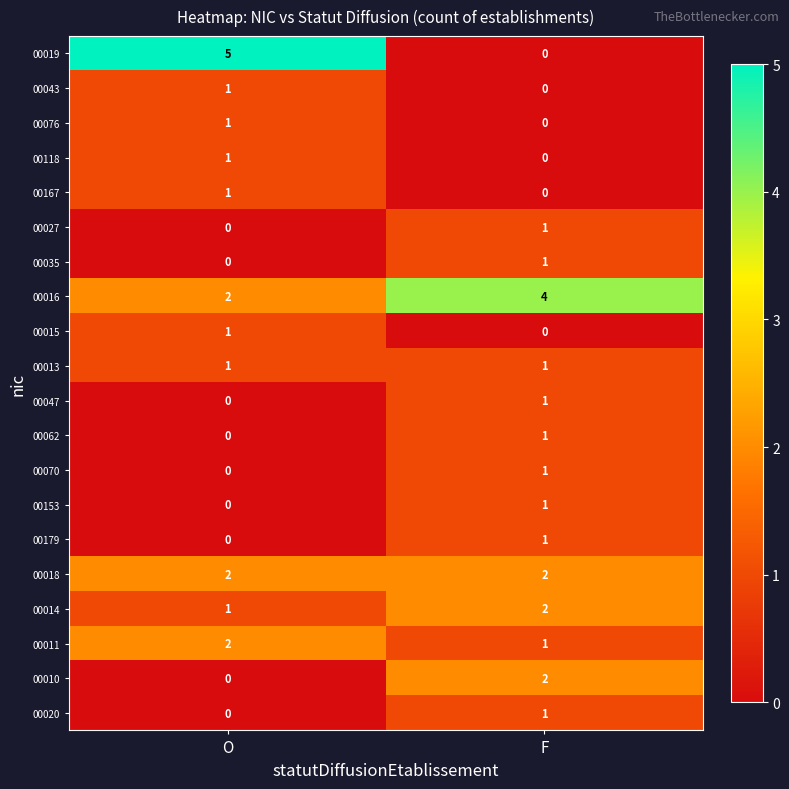

At which category is the sum across all series the highest?

F